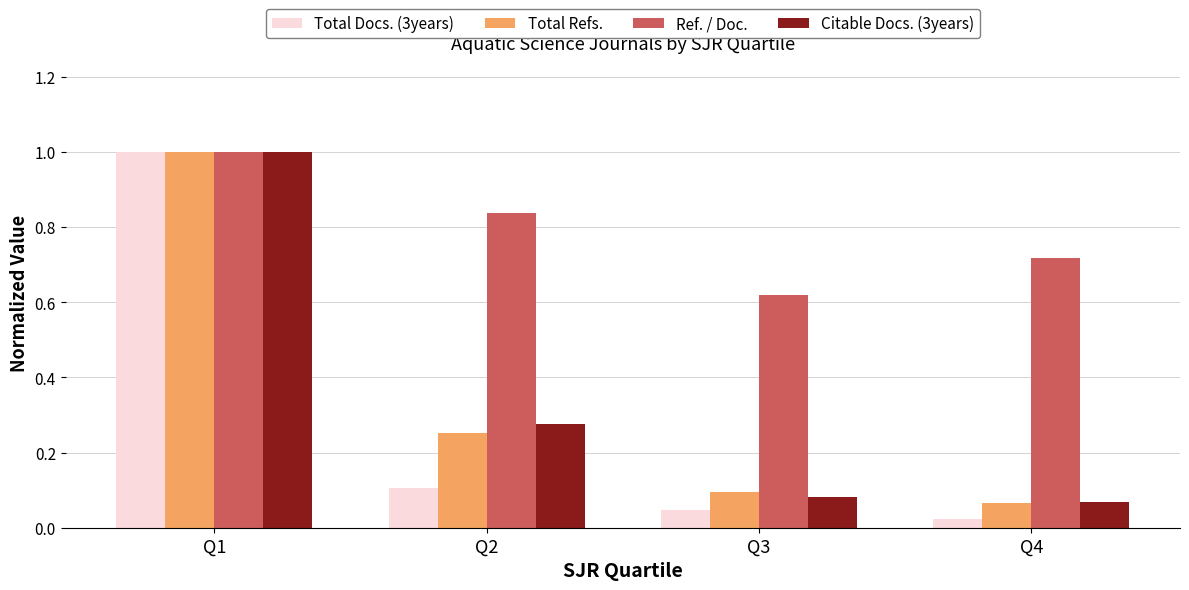

What is the total value across all series at Q4?

0.9